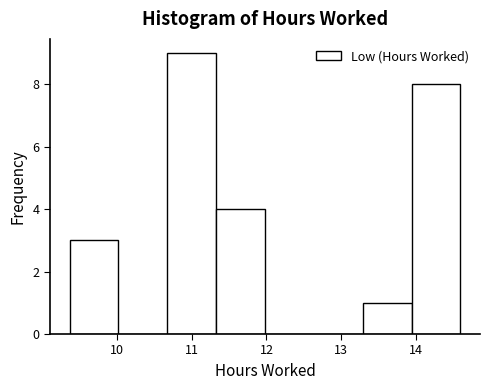

What is the height of the bar covering 9.4 to 10.0 on the x-axis? Neither the bar edges nor the heights are printed on the chart, so give them approximately, as read against the axes.

3